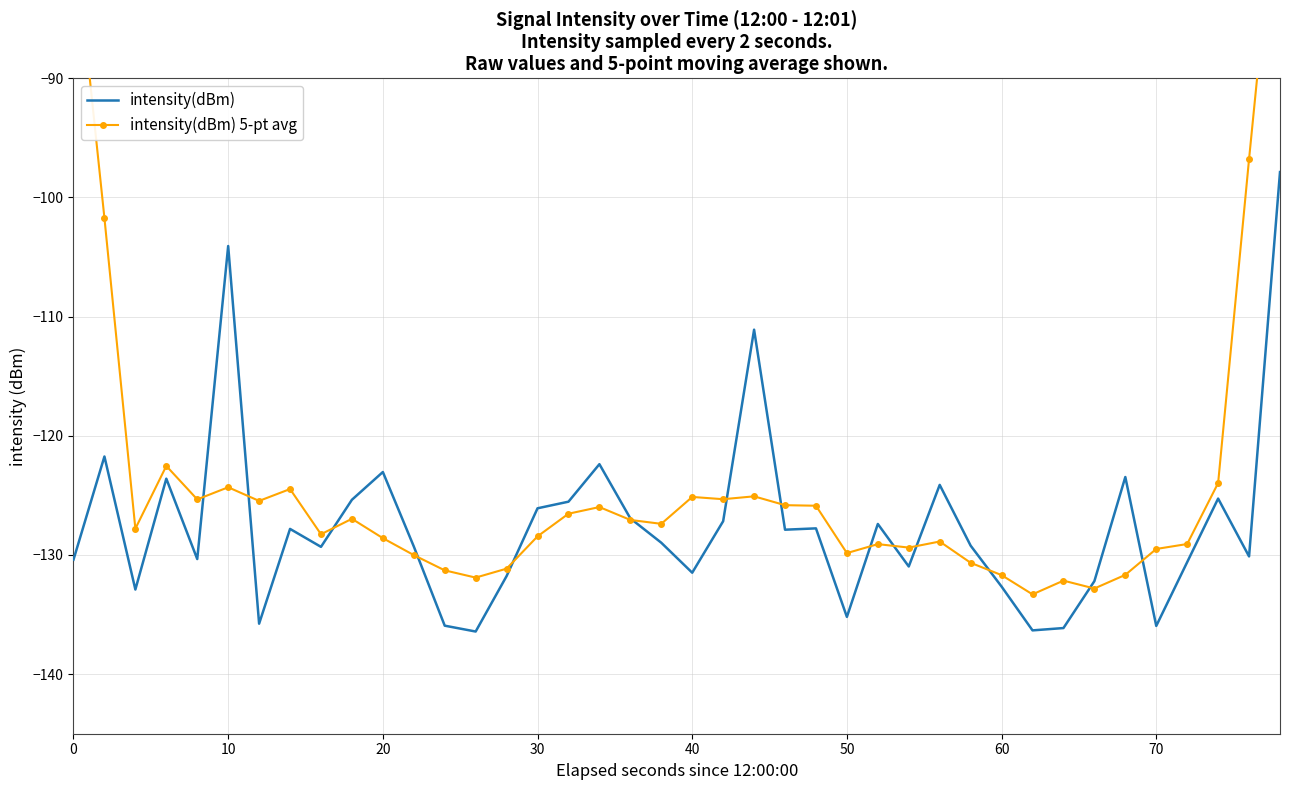

What is the highest value of the intensity(dBm) series?

-97.9